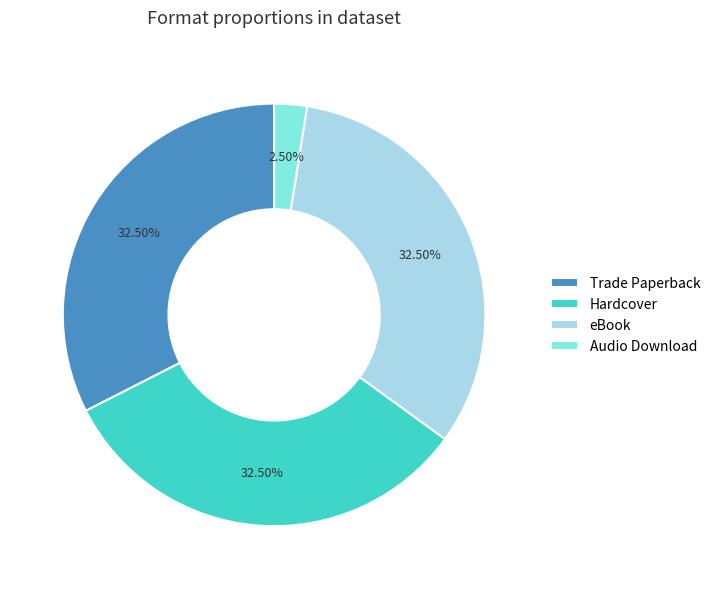

How many segments does this pie chart have?

4